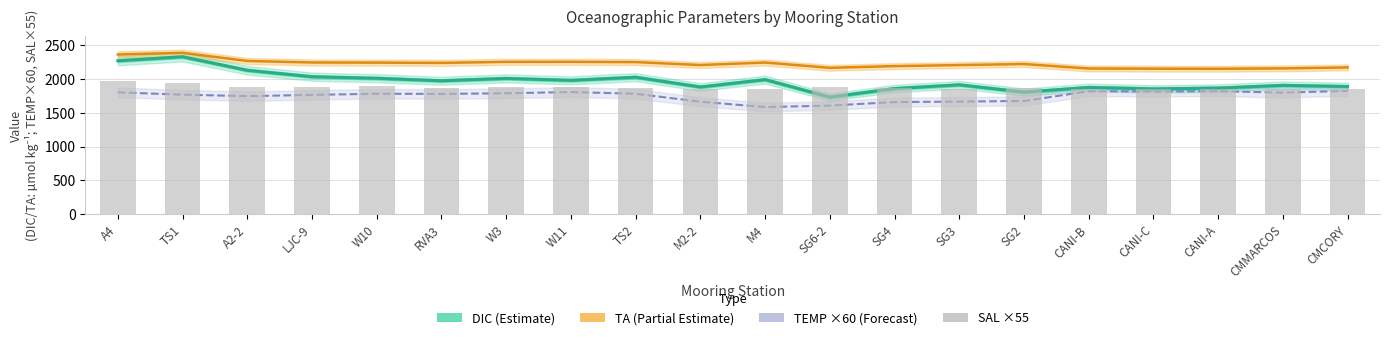

What is the difference between the highest and lowest values at M4?

660.0